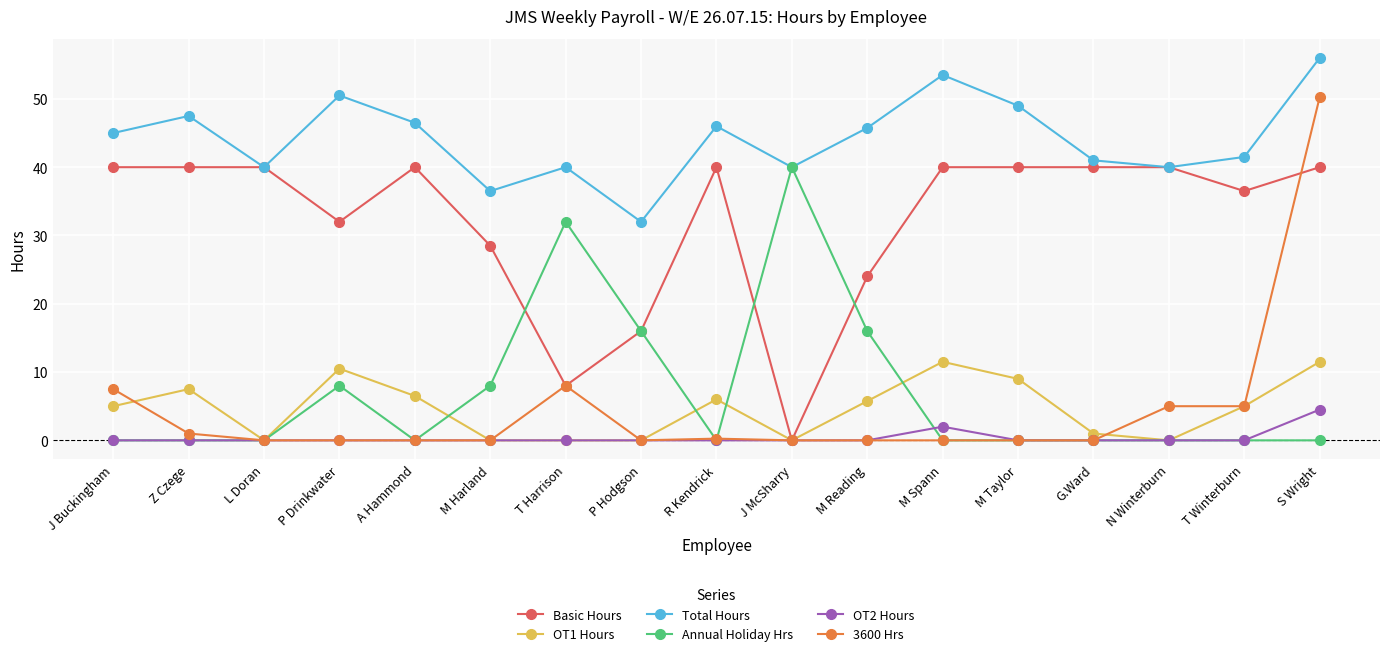

True or false: OT2 Hours has more than 0 interior local peaks.

True